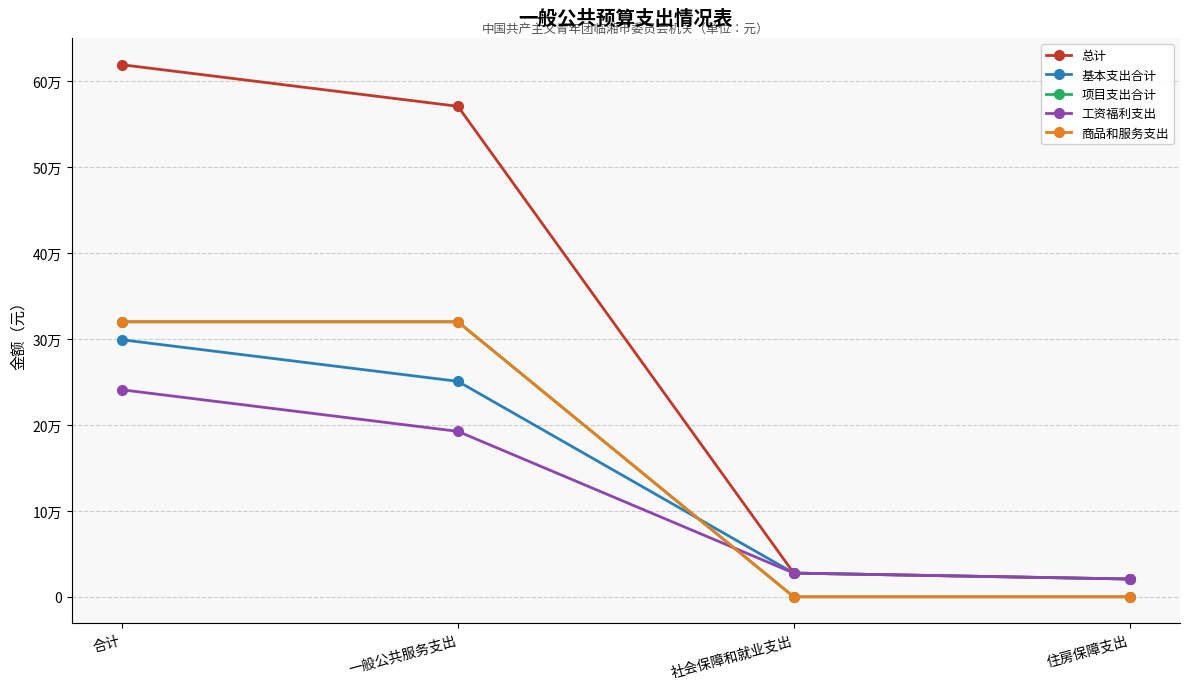

Reading right to left, transcribe all the data shown in this chart.

总计: 住房保障支出=20724.4	社会保障和就业支出=27632.5	一般公共服务支出=570727.8	合计=619084.6
基本支出合计: 住房保障支出=20724.4	社会保障和就业支出=27632.5	一般公共服务支出=250727.8	合计=299084.6
项目支出合计: 住房保障支出=0.0	社会保障和就业支出=0.0	一般公共服务支出=320000.0	合计=320000.0
工资福利支出: 住房保障支出=20724.4	社会保障和就业支出=27632.5	一般公共服务支出=192527.8	合计=240884.6
商品和服务支出: 住房保障支出=0.0	社会保障和就业支出=0.0	一般公共服务支出=320000.0	合计=320000.0